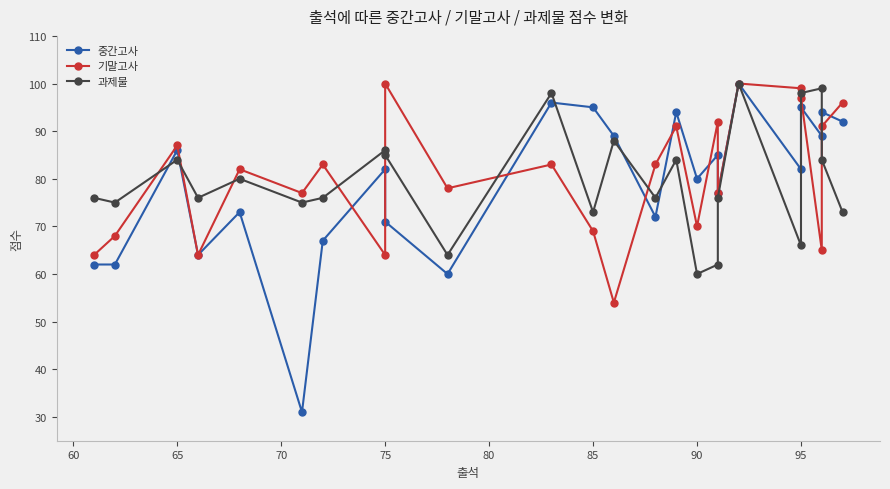

At which label does 과제물 first exceed 76?

65